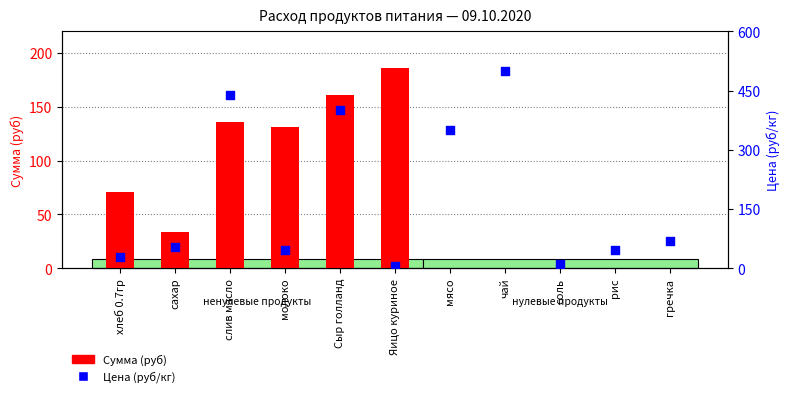

Is the value of Сумма (руб) at чай greater than the value of Цена (руб/кг) at мясо?

No